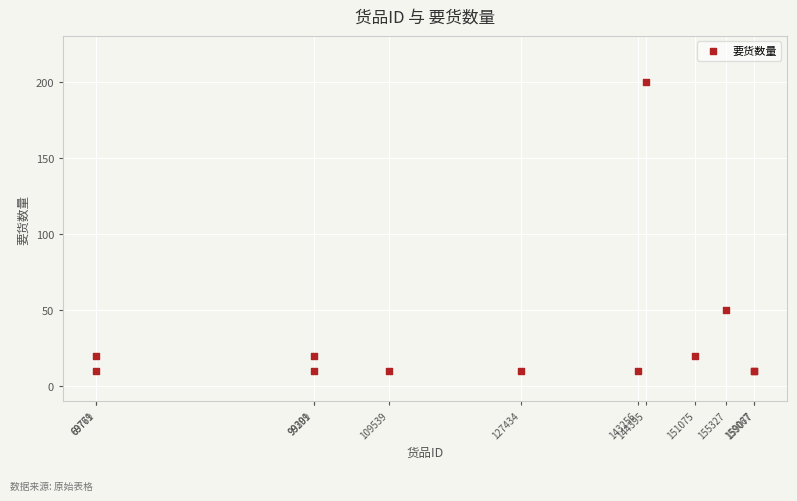

What Y value in the scatter plot is closest to 105?

50